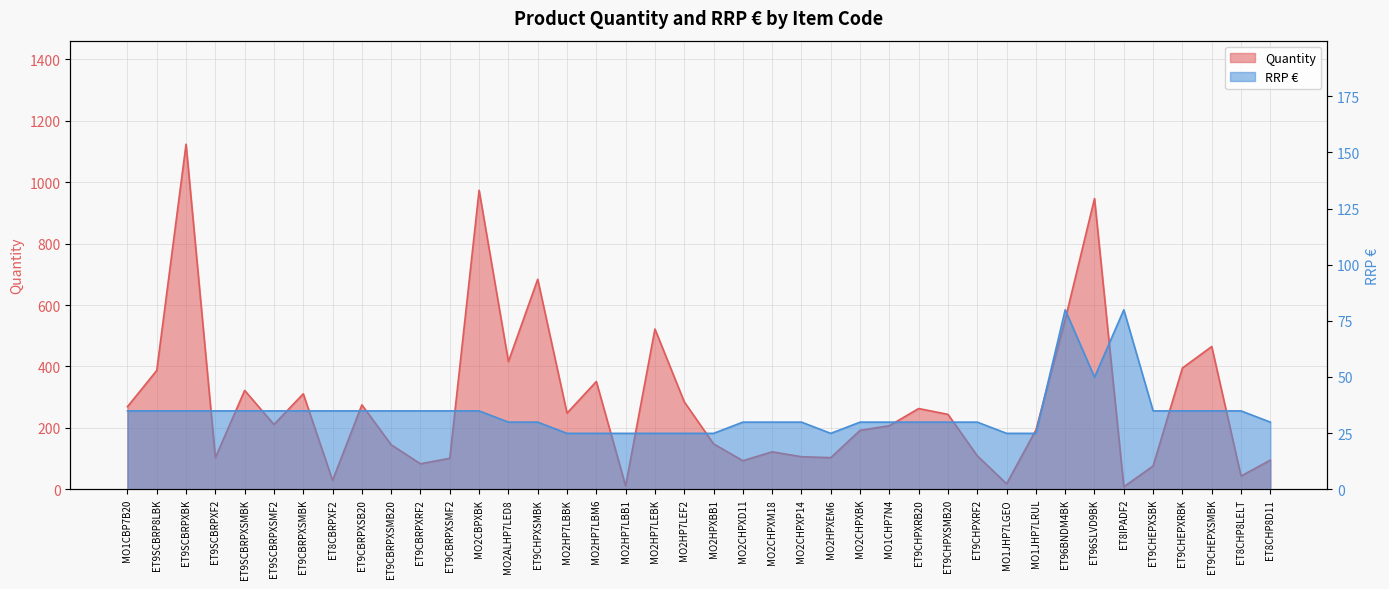

What is the lowest value of the Quantity series?

8.0